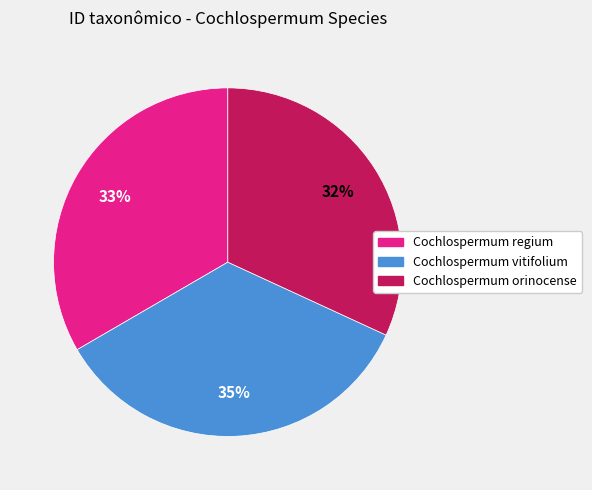

Is the sum of Cochlospermum vitifolium and Cochlospermum regium greater than half?

Yes